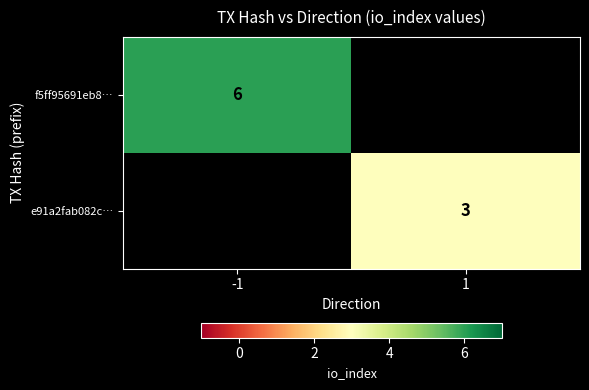

Is it true that e91a2fab082c… equals 1 at 1?

False